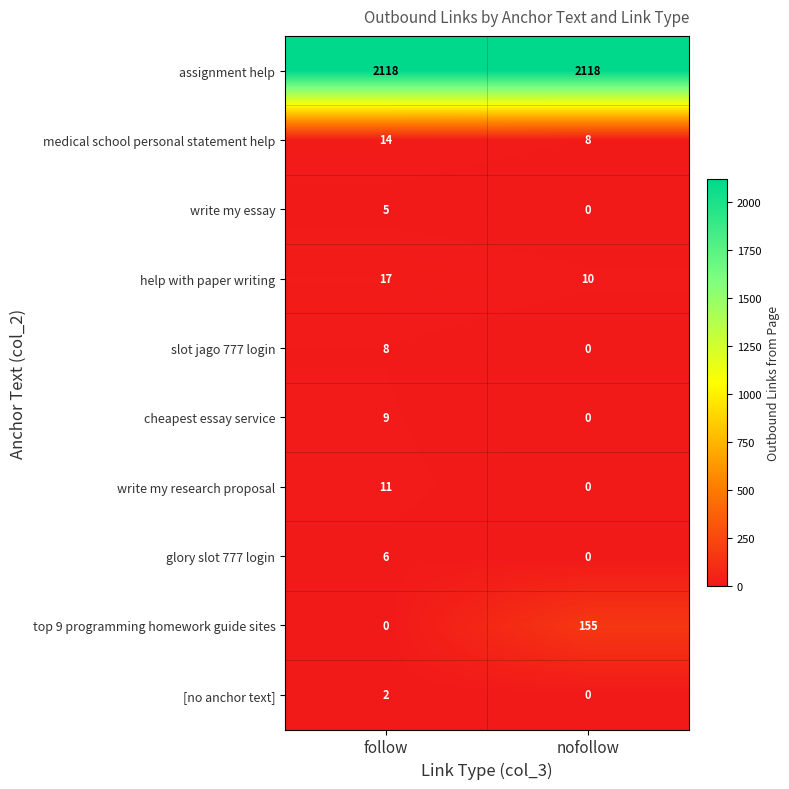

Count the number of data series in this chart.

10